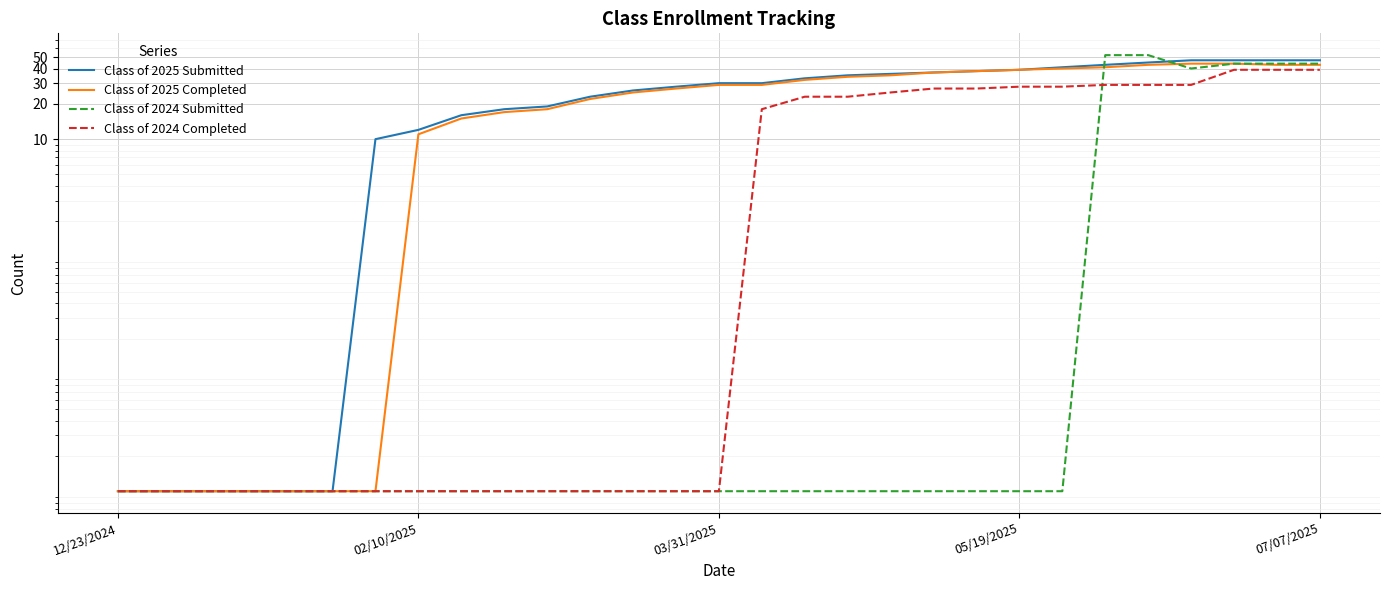

True or false: Class of 2024 Submitted has a value of 0.0 at 05/19/2025.

True